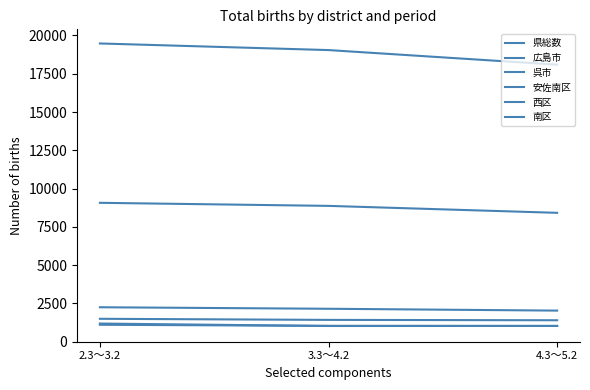

Is the value of 広島市 at 4.3～5.2 greater than the value of 県総数 at 2.3～3.2?

No